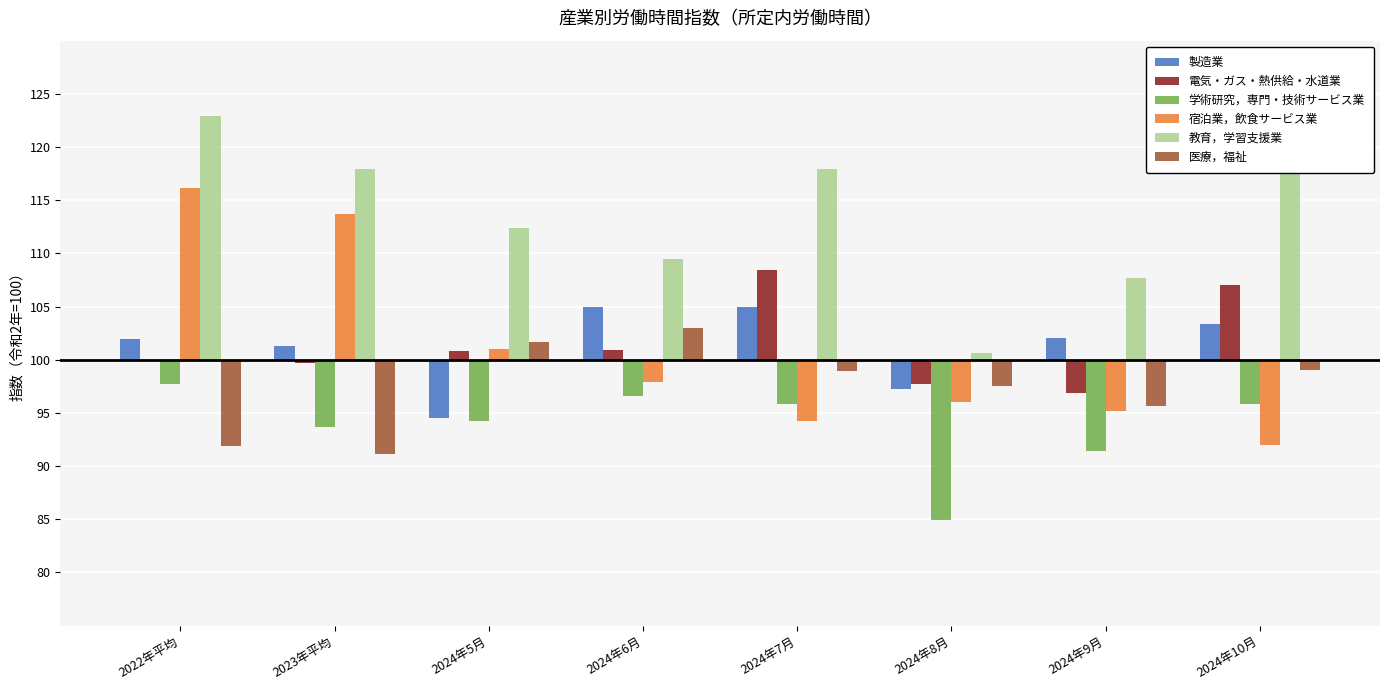

At which label is 学術研究，専門・技術サービス業 closest to 0?

2022年平均